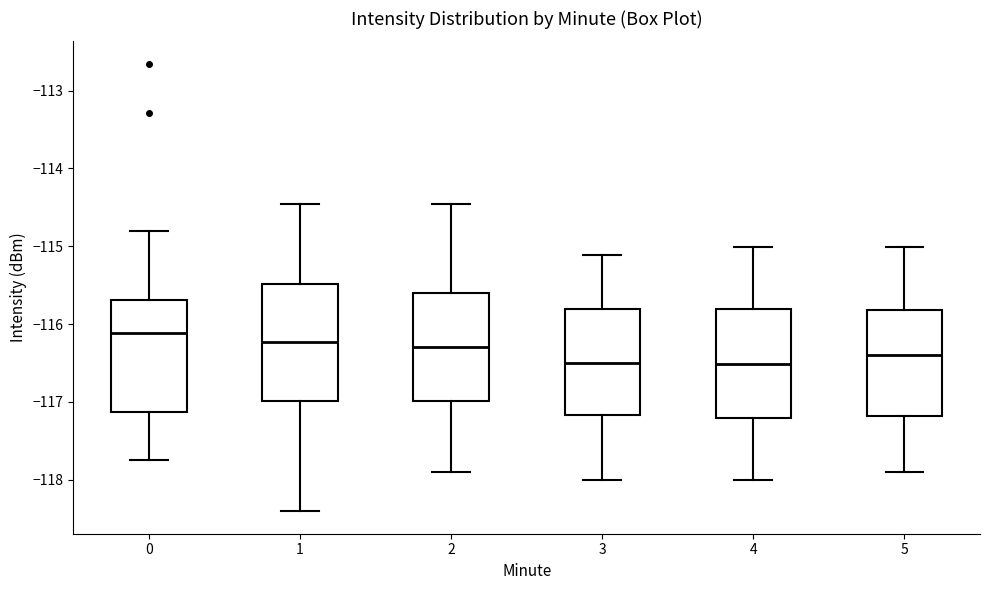

Reading left to right, read every box against the y-axis: the position of its median line, the range the box covers, and the ends of its whiskers. The values are not printed on the chart, so give them approximately, as read against the axis.

0: median -116.1, box -117.1 to -115.7, whiskers -117.7 to -114.8
1: median -116.2, box -117.0 to -115.5, whiskers -118.4 to -114.5
2: median -116.3, box -117.0 to -115.6, whiskers -117.9 to -114.5
3: median -116.5, box -117.2 to -115.8, whiskers -118.0 to -115.1
4: median -116.5, box -117.2 to -115.8, whiskers -118.0 to -115.0
5: median -116.4, box -117.2 to -115.8, whiskers -117.9 to -115.0